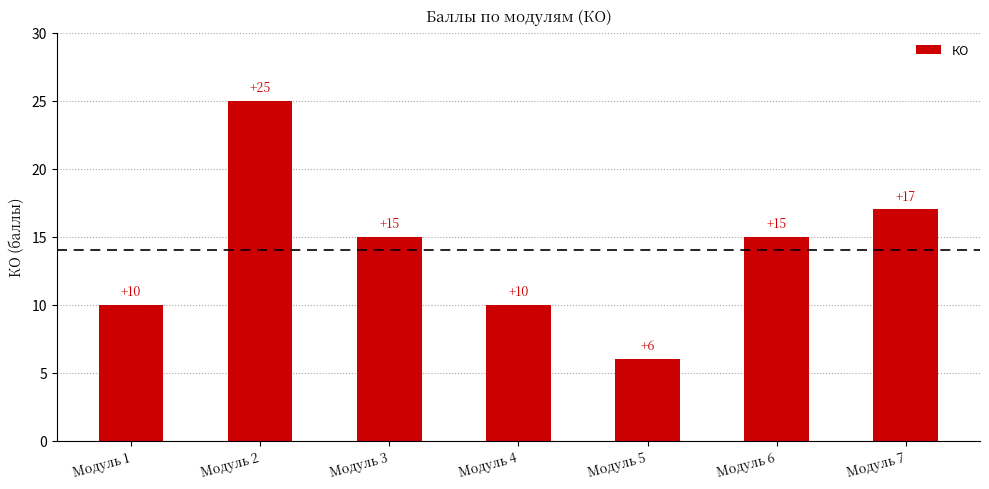

Count the values in the range 10 to 17.

5